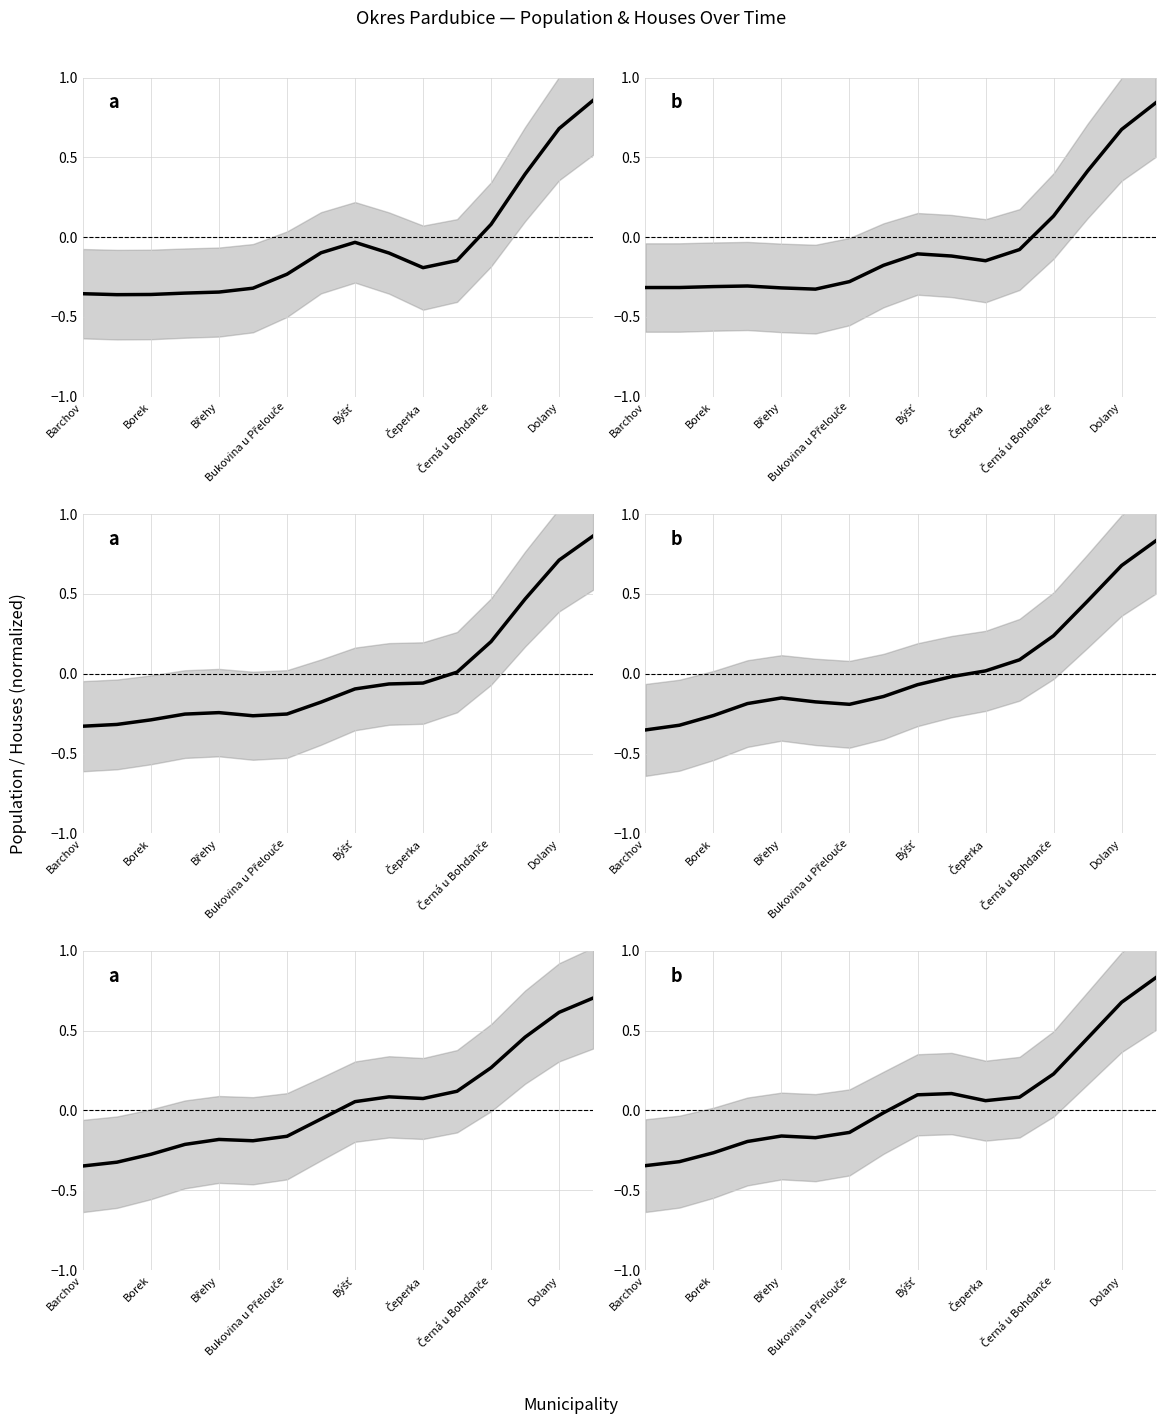

How many lines are shown in the chart?

6